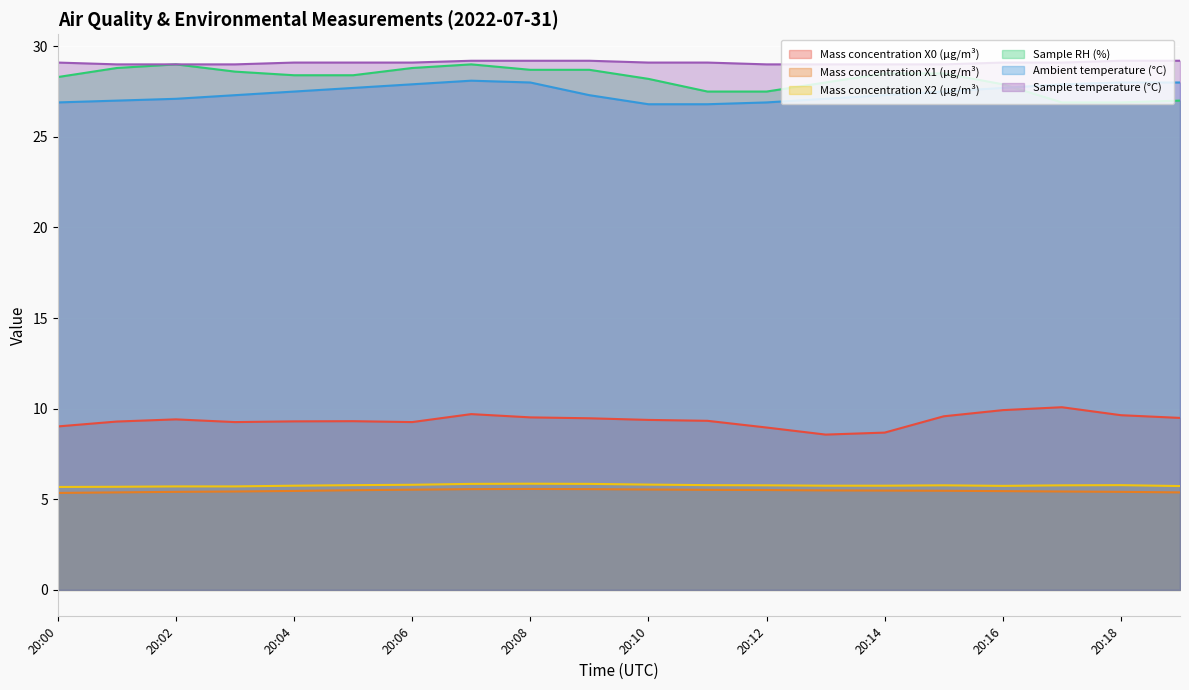

At which label is Mass concentration X0 (μg/m³) closest to 9?

20:00